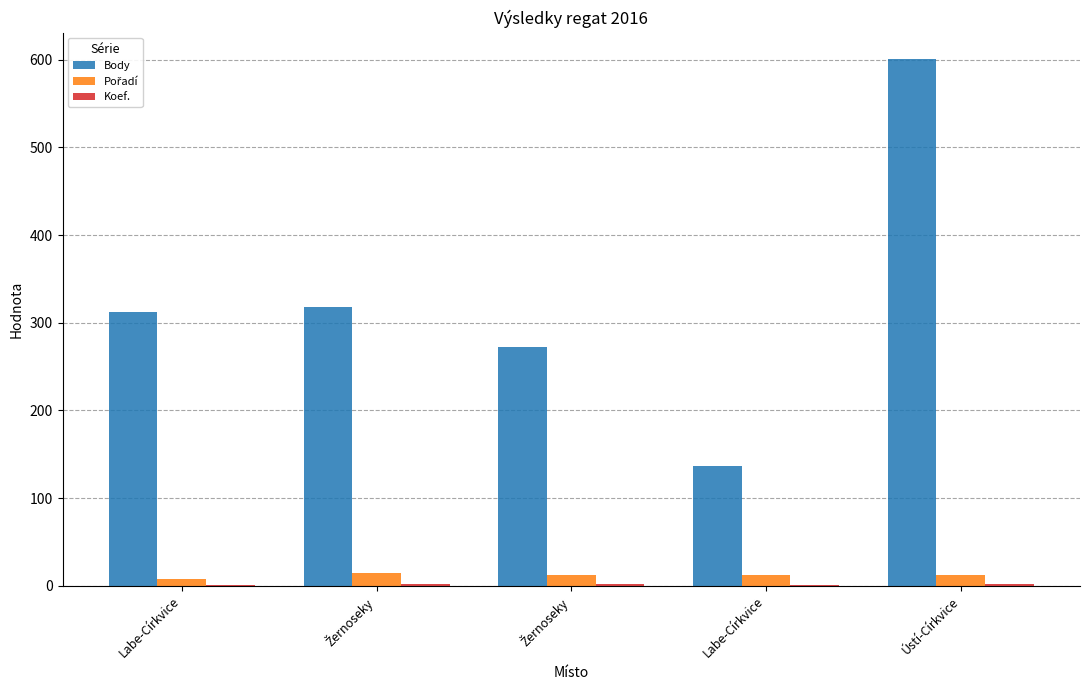

Is it true that Koef. equals 2 at Žernoseky?

True